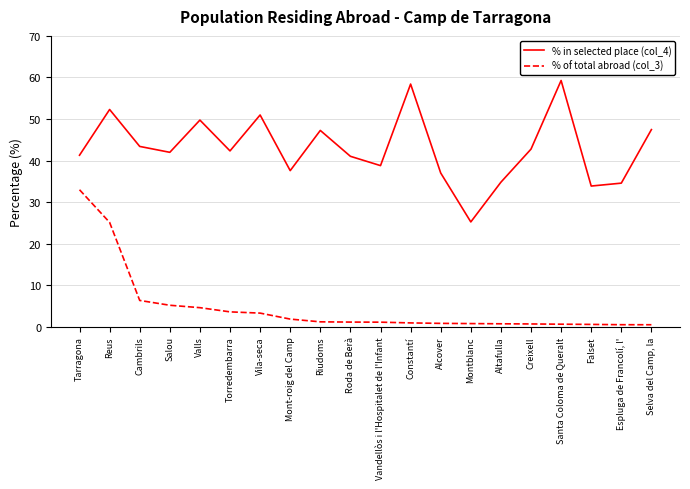

What is the difference between the % in selected place (col_4) values at Salou and Mont-roig del Camp?

4.4